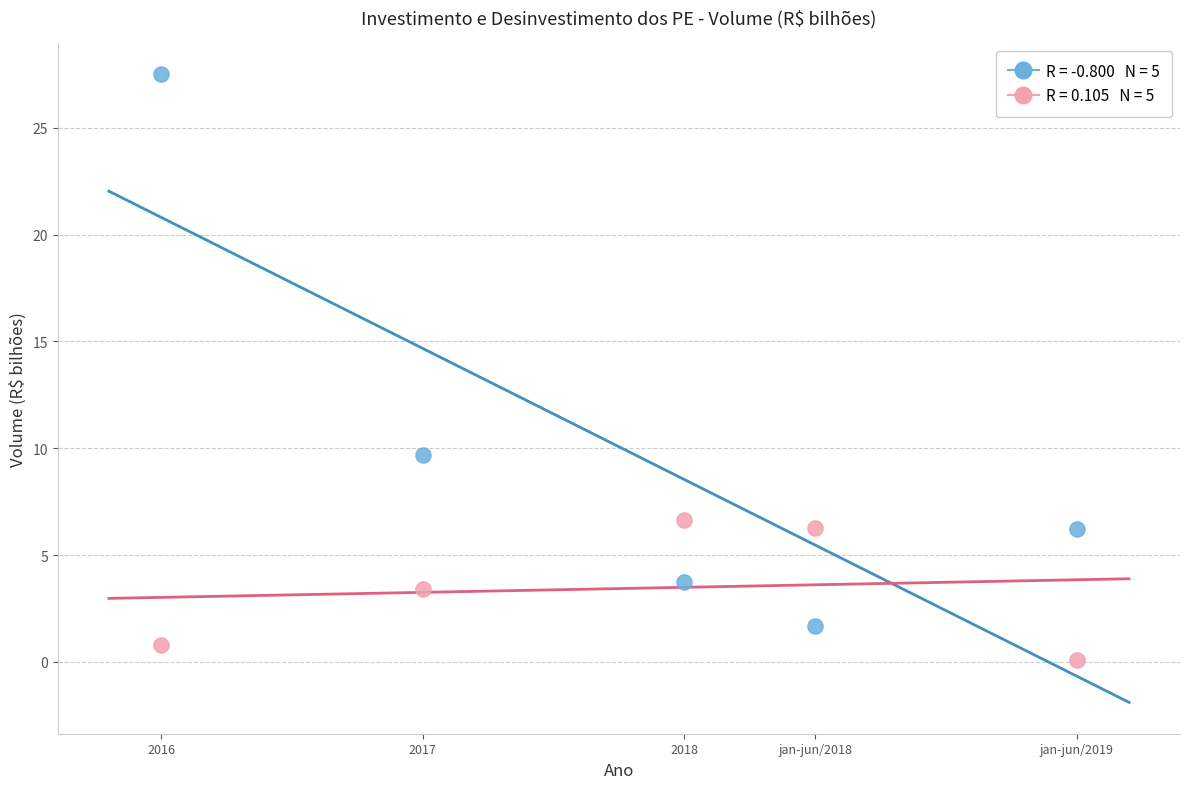

Across all data points, what is the average Y value?

6.6